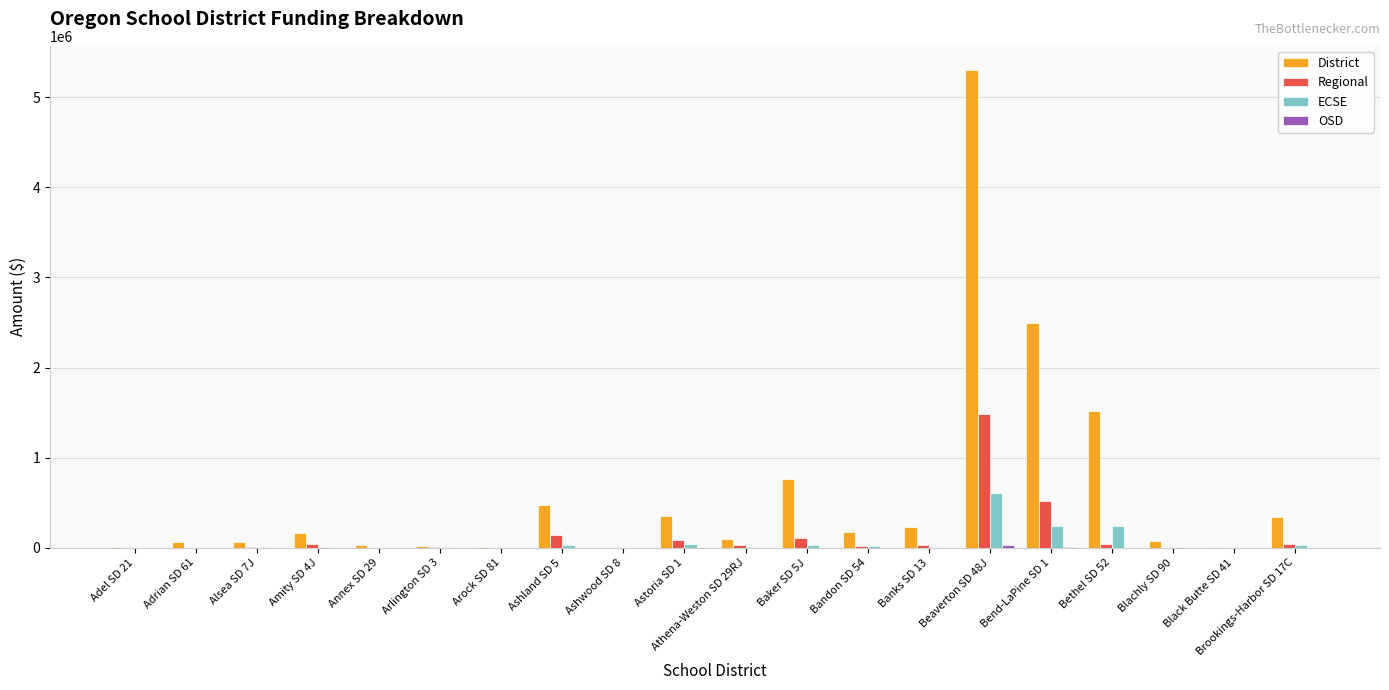

What is the maximum value for District?

5306154.6